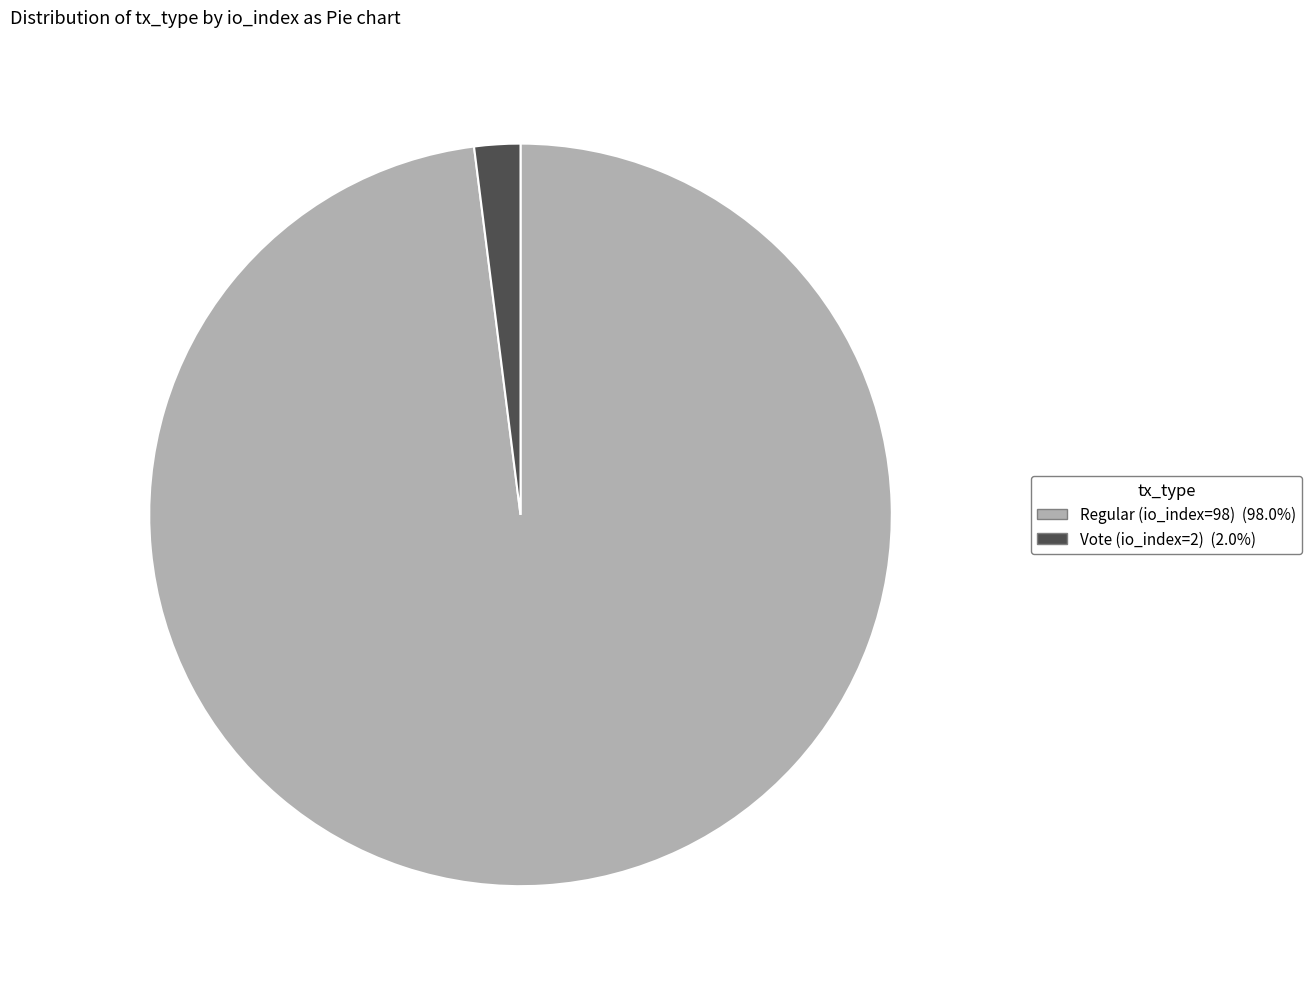

Is there a majority slice in this chart?

Yes